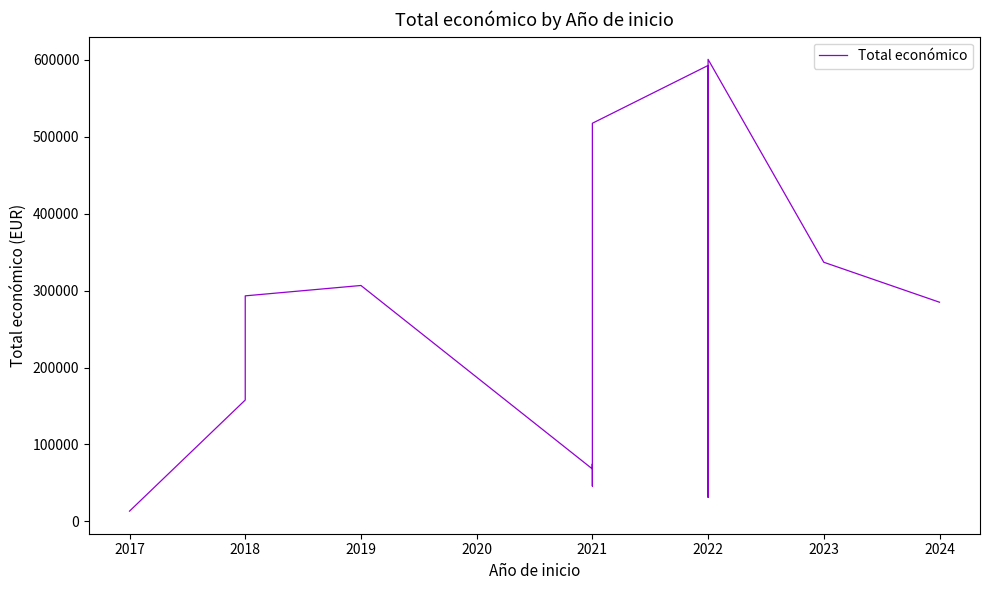

True or false: the data shows 600607.7 at 2022.

True